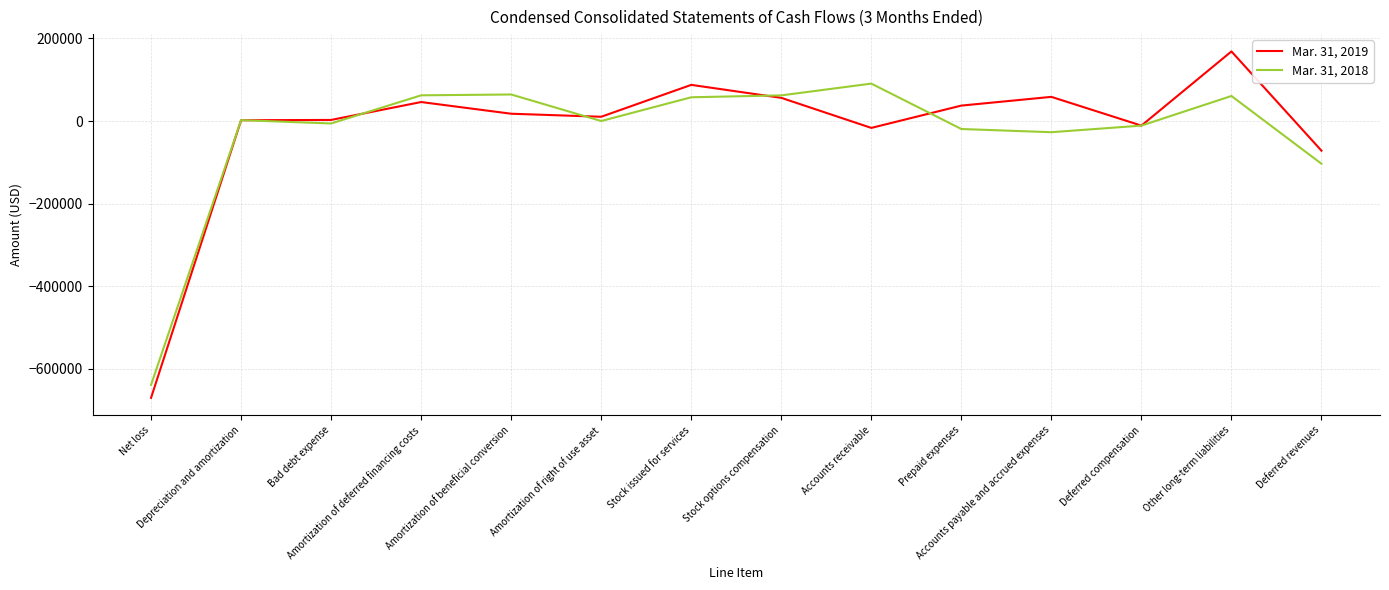

Rank the series by their average value, from highest to lowest.

Mar. 31, 2019, Mar. 31, 2018